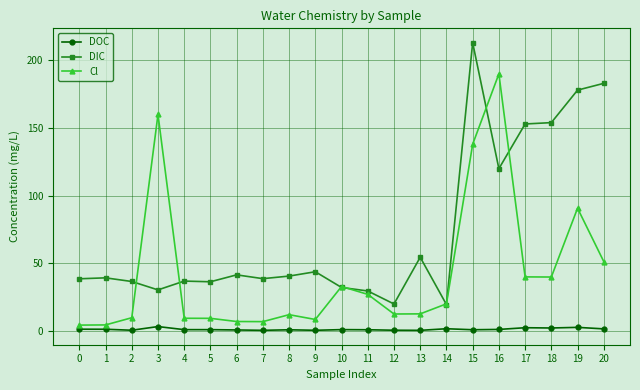

What is the spread (max minus min) of values at 2?

36.0